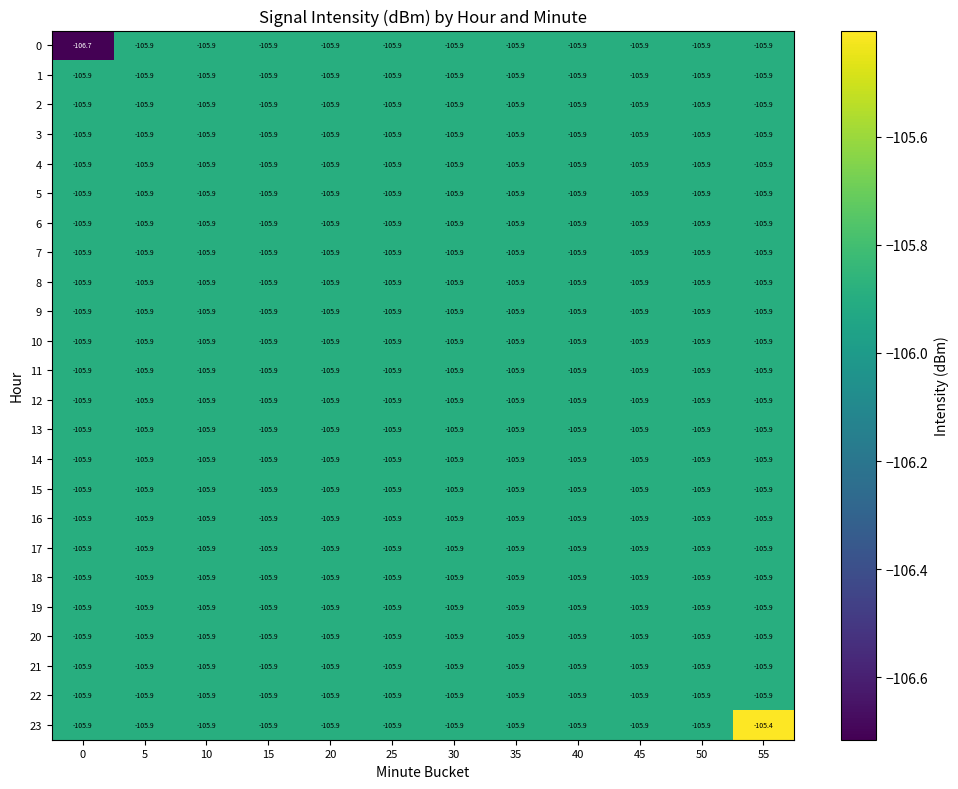

At which category is the sum across all series the highest?

55